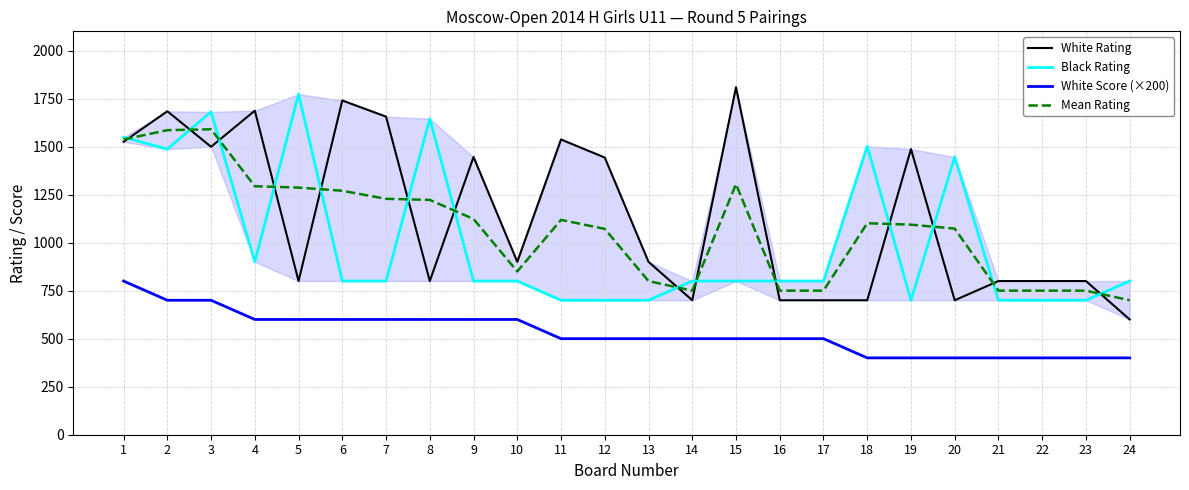

At which category is the sum across all series the highest?

3